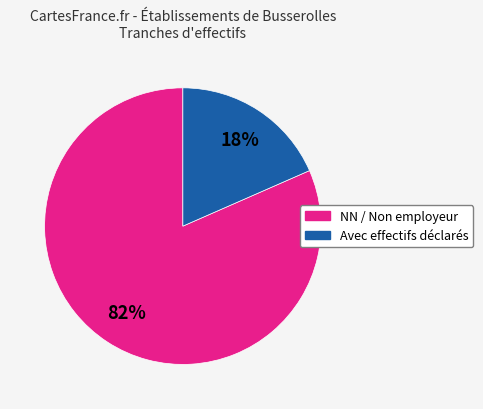

To the nearest percent, what is the average slice percentage?

50%